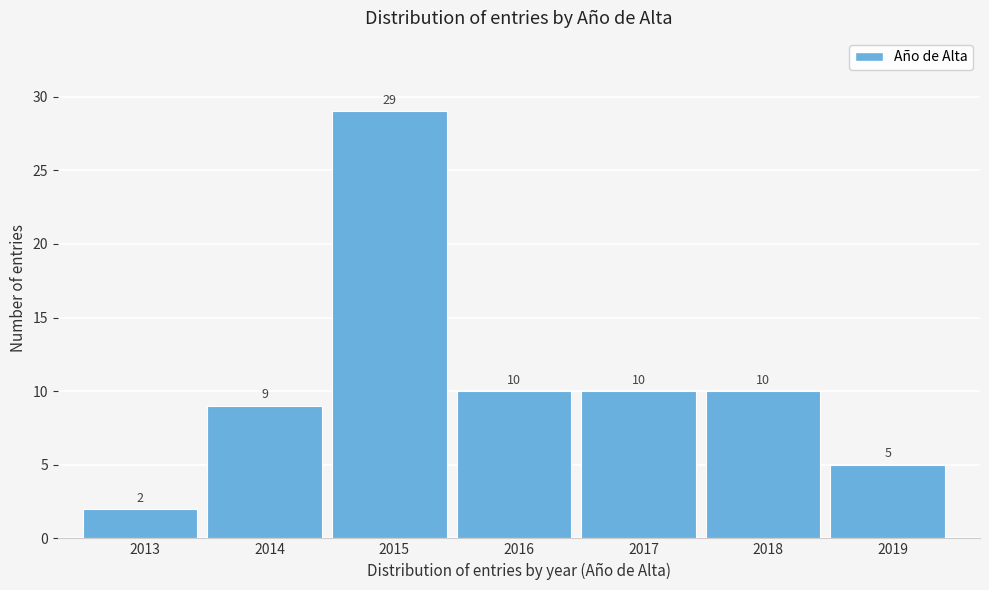

Reading right to left, list all the values displayed in this chart.

5	10	10	10	29	9	2